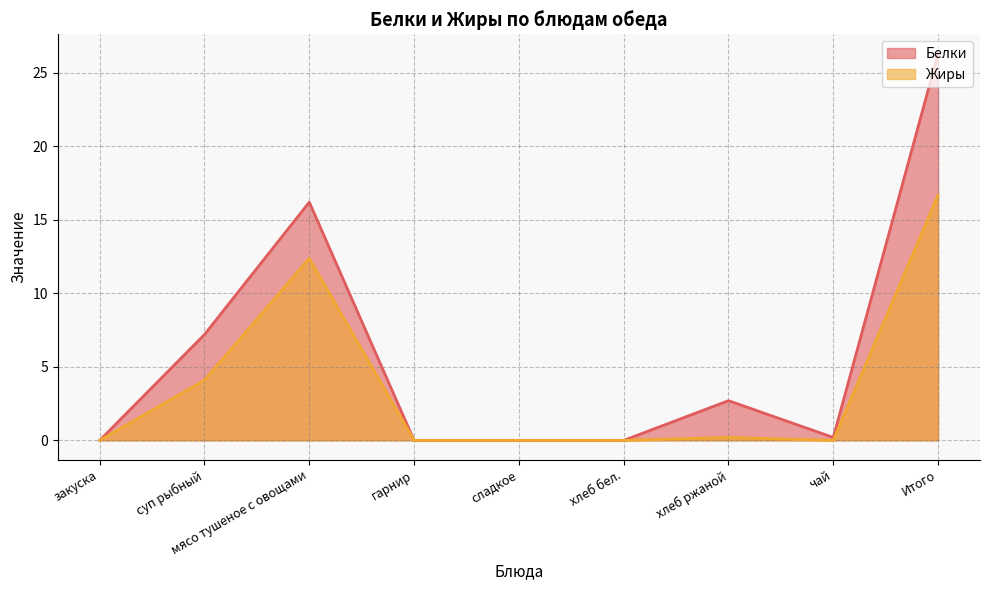

What is the spread (max minus min) of values at чай?

0.2